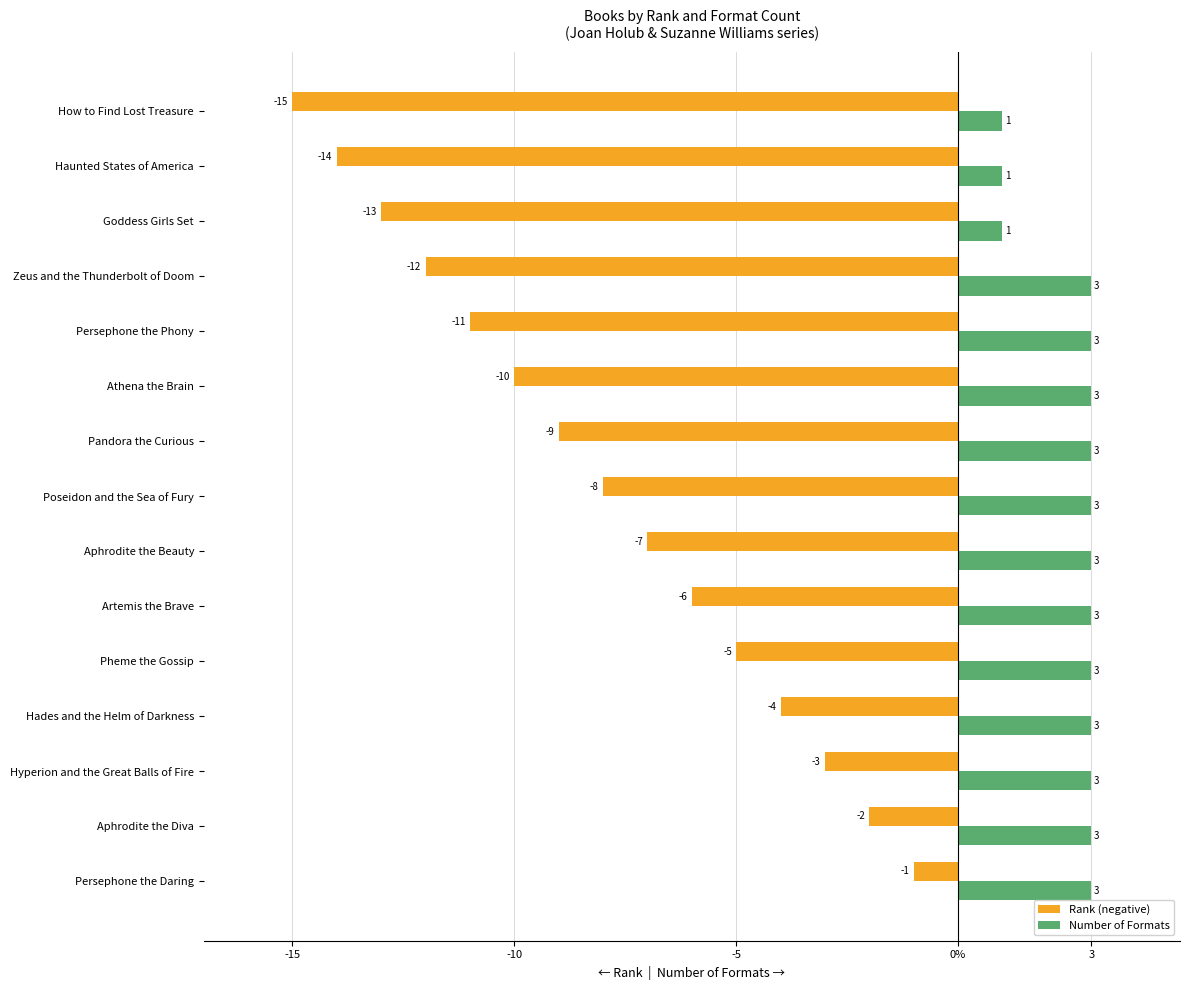

Which series has the largest total across all categories?

Number of Formats